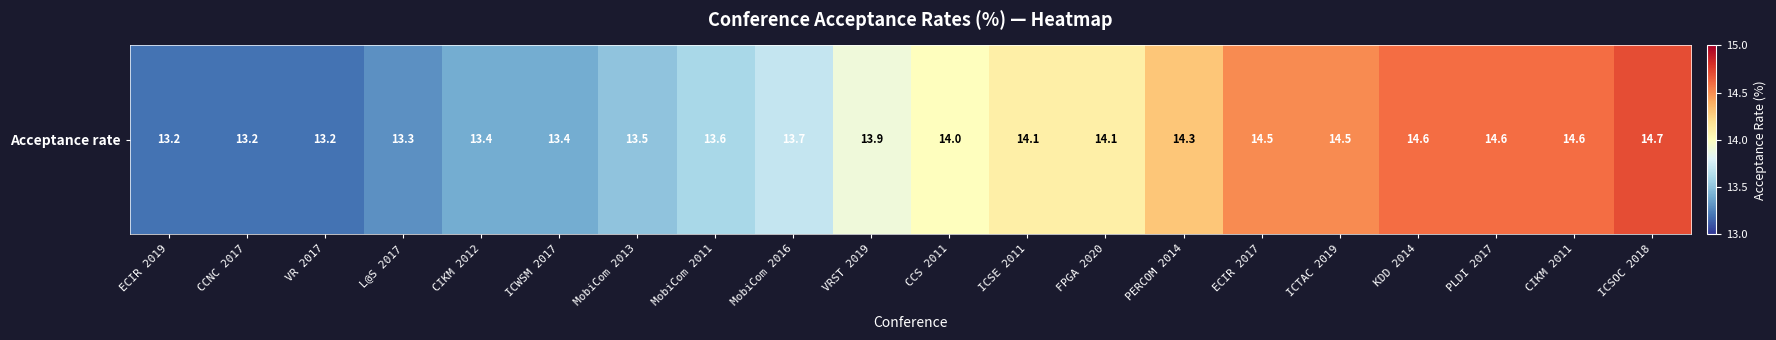

Count the number of data series in this chart.

1